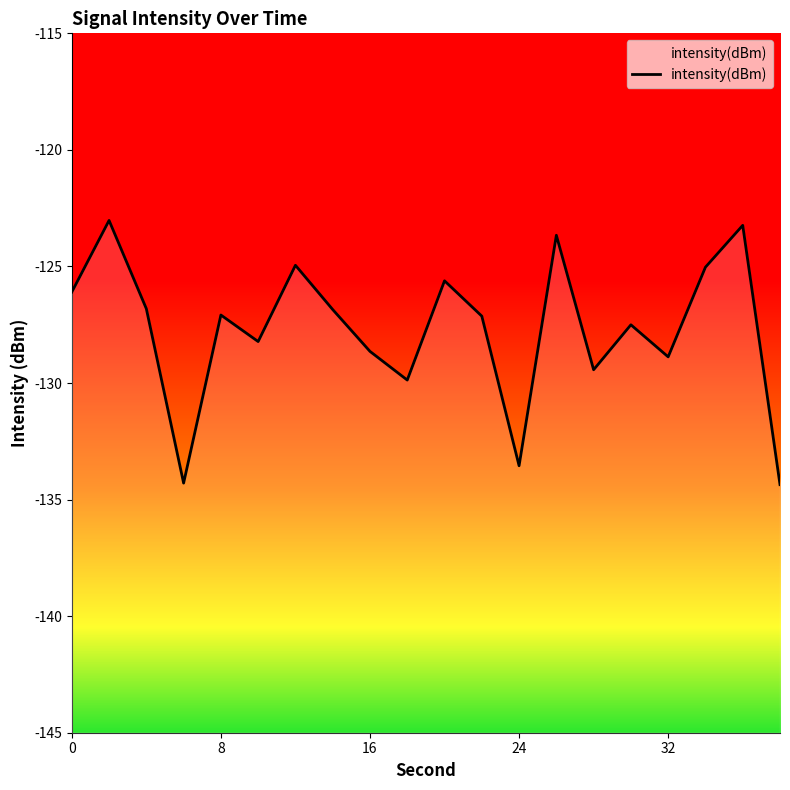

True or false: the data shows -87.9 at 10.

False